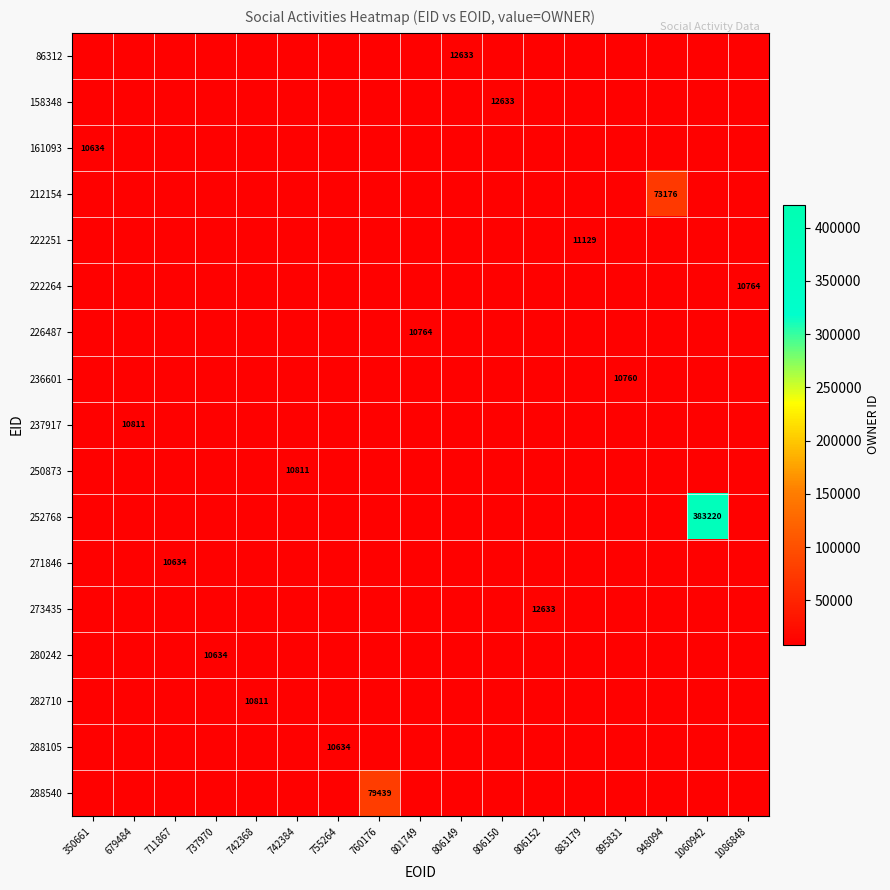

What is the total value across all series at 883179?

181273